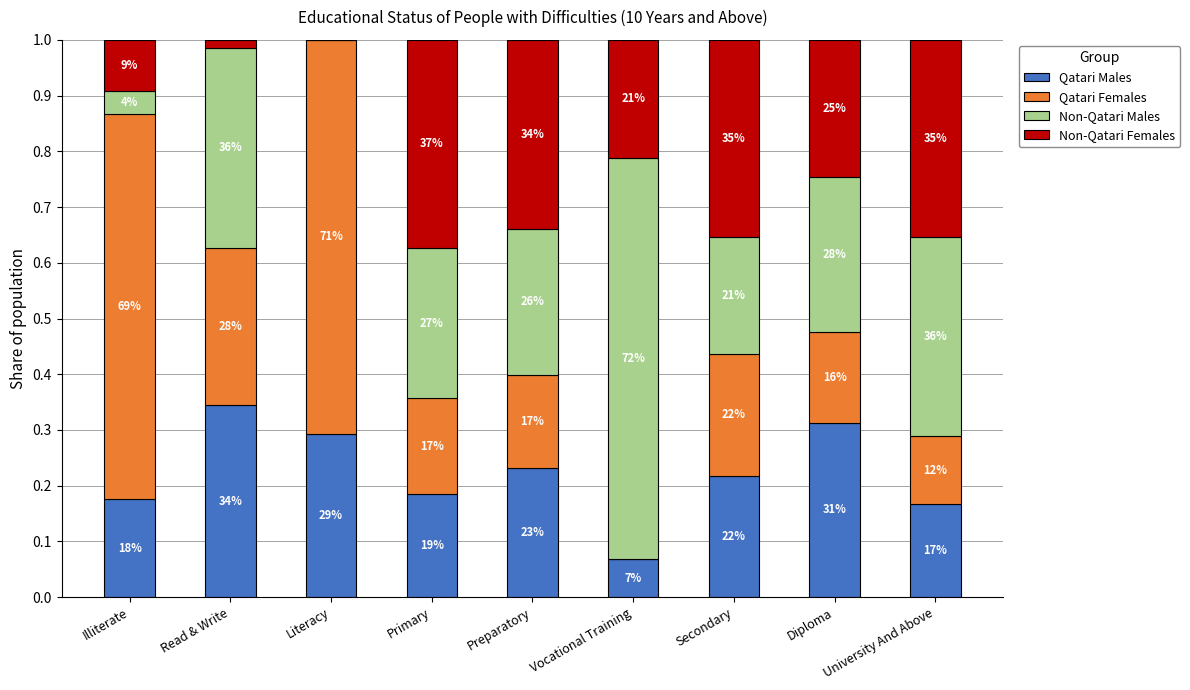

What are all the series names shown in the legend?

Qatari Males, Qatari Females, Non-Qatari Males, Non-Qatari Females